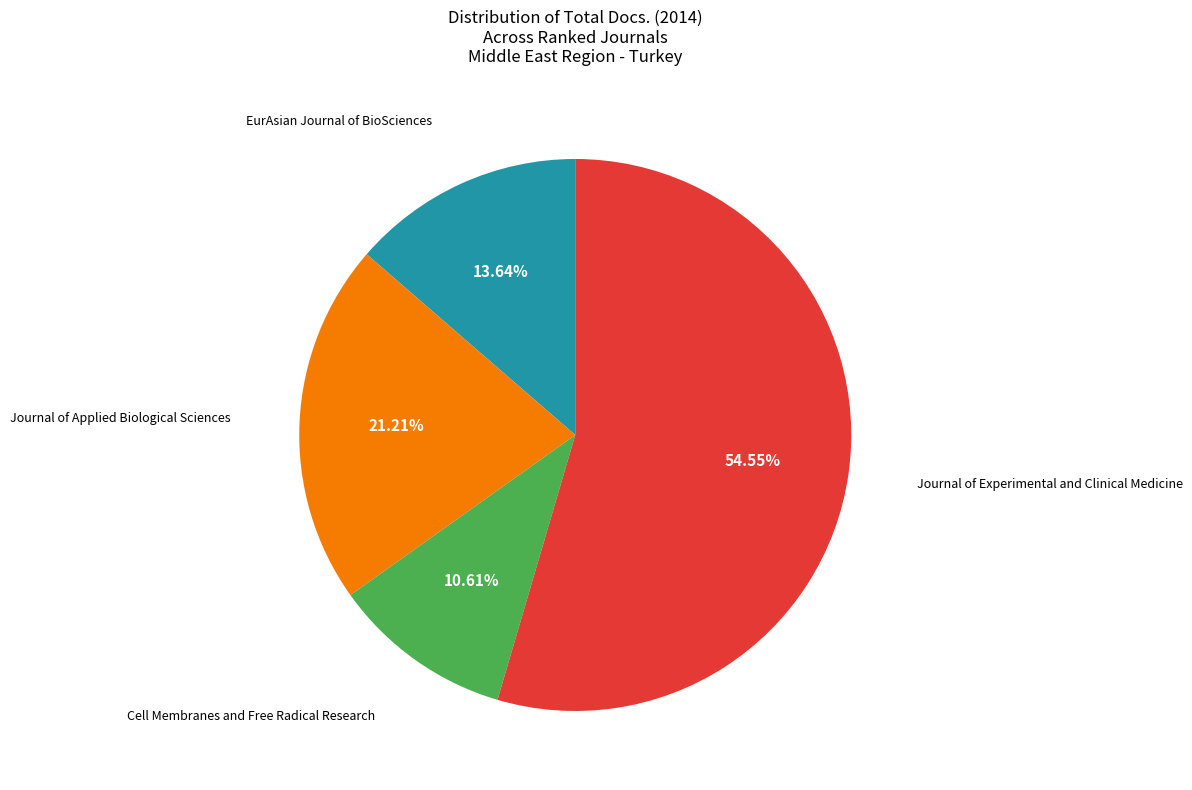

Rank the categories by value from lowest to highest.

Cell Membranes and Free Radical Research, EurAsian Journal of BioSciences, Journal of Applied Biological Sciences, Journal of Experimental and Clinical Medicine